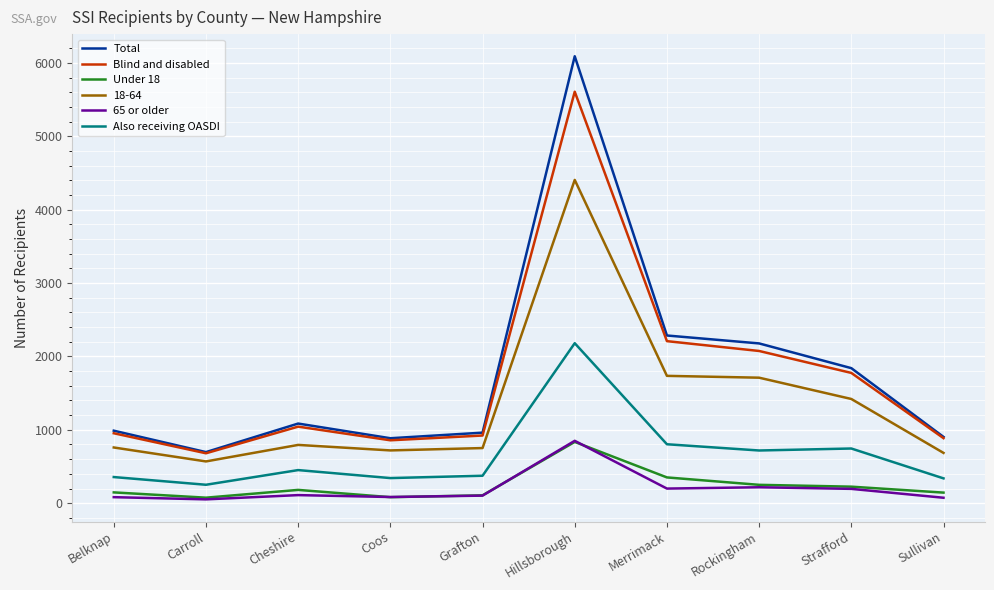

Where is Total nearest to the value 3393?

Merrimack